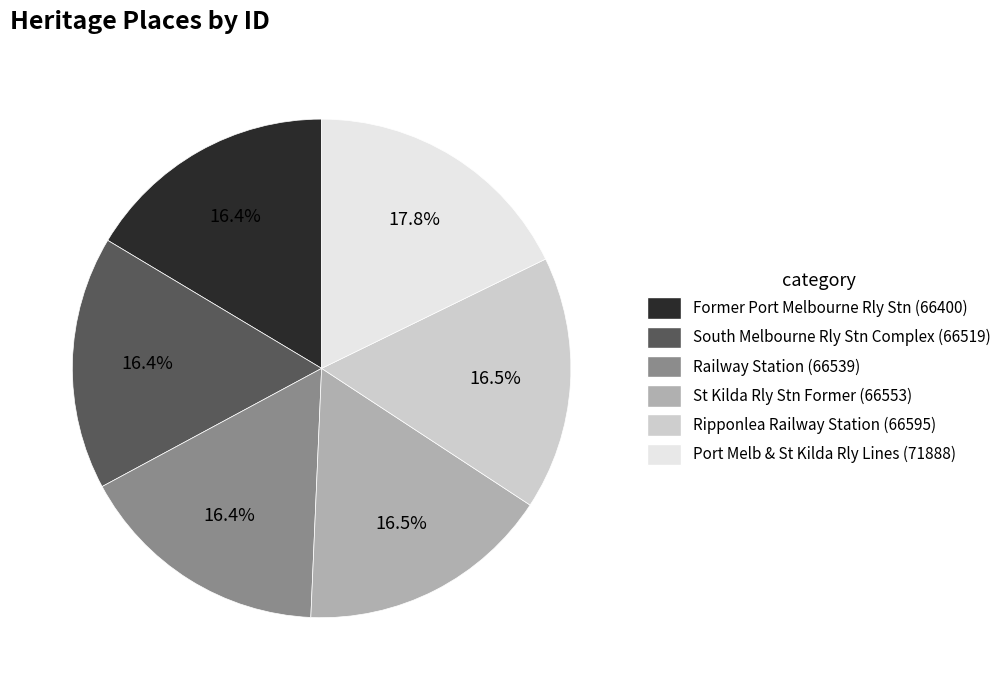

Is there a majority slice in this chart?

No